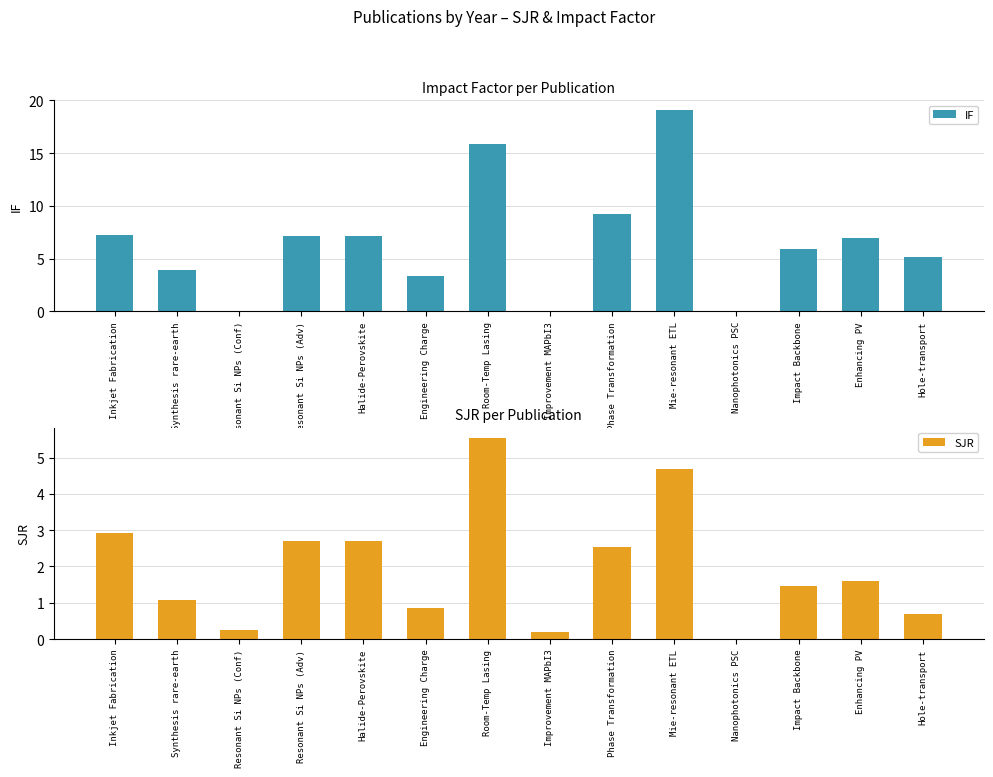

Reading left to right, what are all the values shown in this chart?

IF: Inkjet Fabrication=7.2	Synthesis rare-earth=3.9	Resonant Si NPs (Conf)=0.0	Resonant Si NPs (Adv)=7.1	Halide-Perovskite=7.1	Engineering Charge=3.4	Room-Temp Lasing=15.9	Improvement MAPbI3=0.0	Phase Transformation=9.2	Mie-resonant ETL=19.1	Nanophotonics PSC=0.0	Impact Backbone=5.9	Enhancing PV=7.0	Hole-transport=5.1
SJR: Inkjet Fabrication=2.9	Synthesis rare-earth=1.1	Resonant Si NPs (Conf)=0.2	Resonant Si NPs (Adv)=2.7	Halide-Perovskite=2.7	Engineering Charge=0.8	Room-Temp Lasing=5.5	Improvement MAPbI3=0.2	Phase Transformation=2.5	Mie-resonant ETL=4.7	Nanophotonics PSC=0.0	Impact Backbone=1.5	Enhancing PV=1.6	Hole-transport=0.7